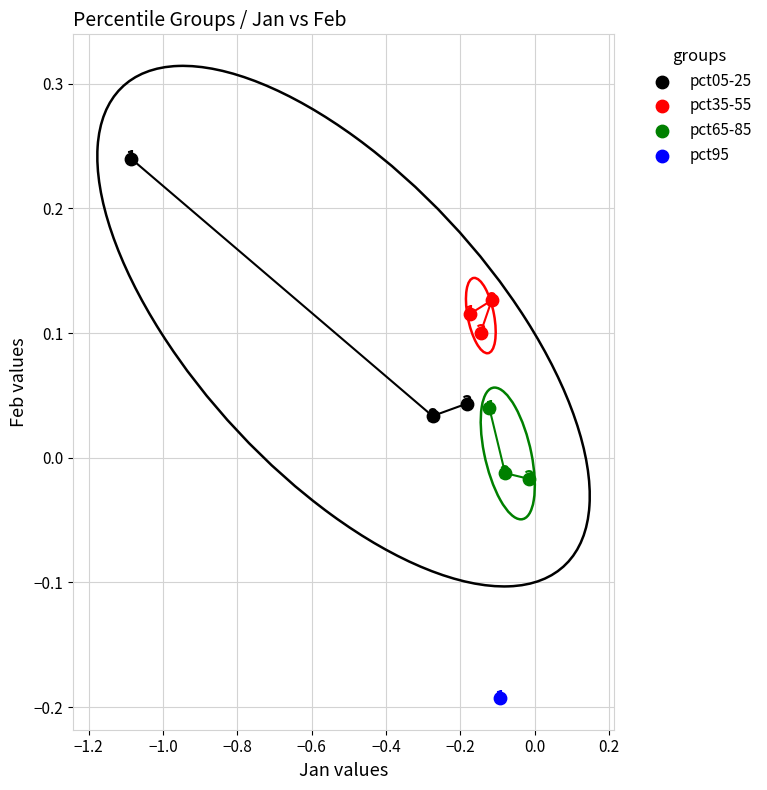

Which series contains the lowest Y value?

pct95